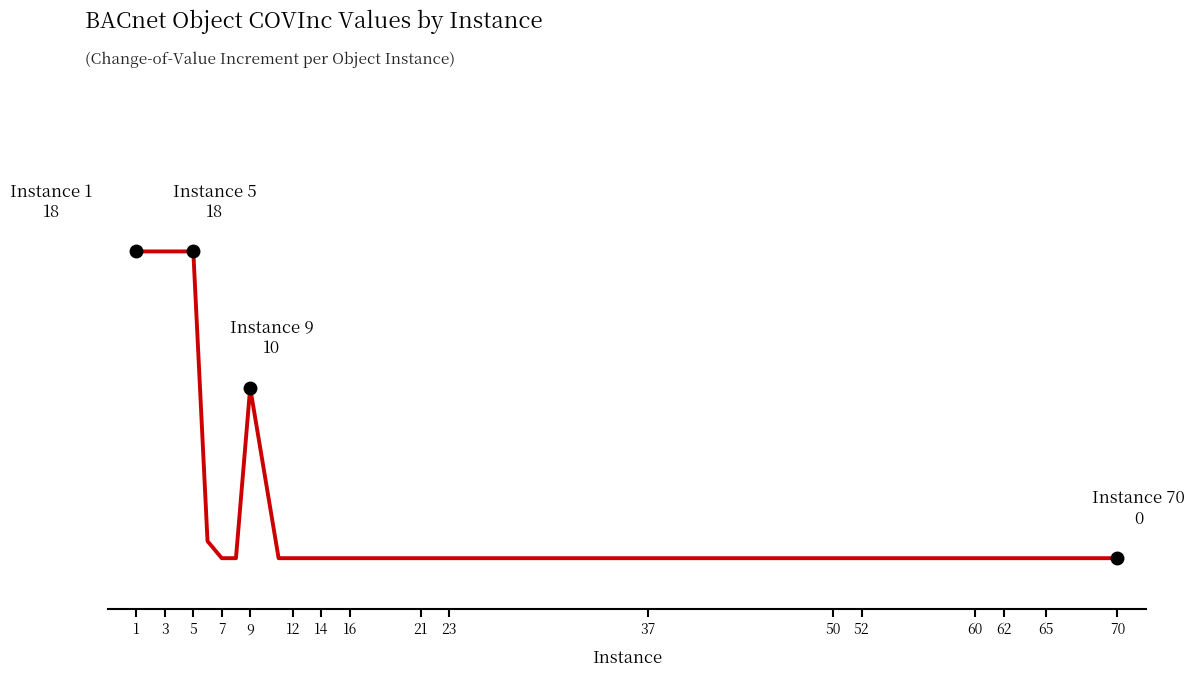

What is the sum of all values?

101